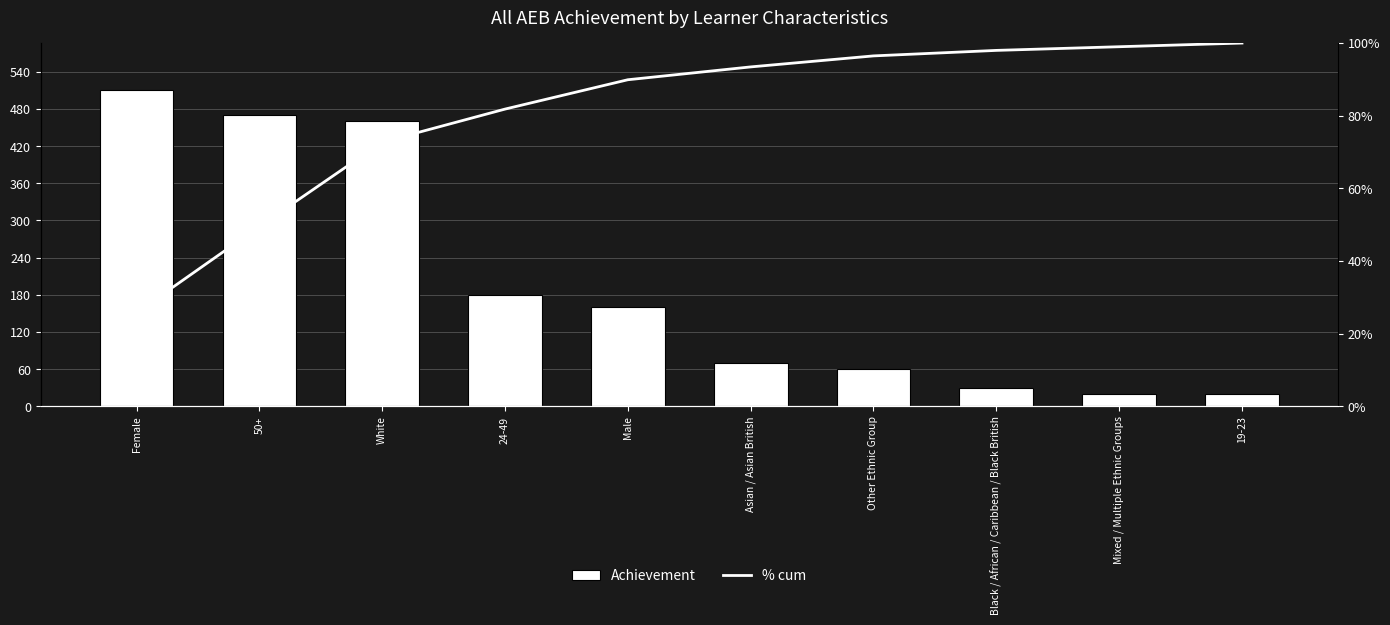

At which category is the sum across all series the highest?

Female